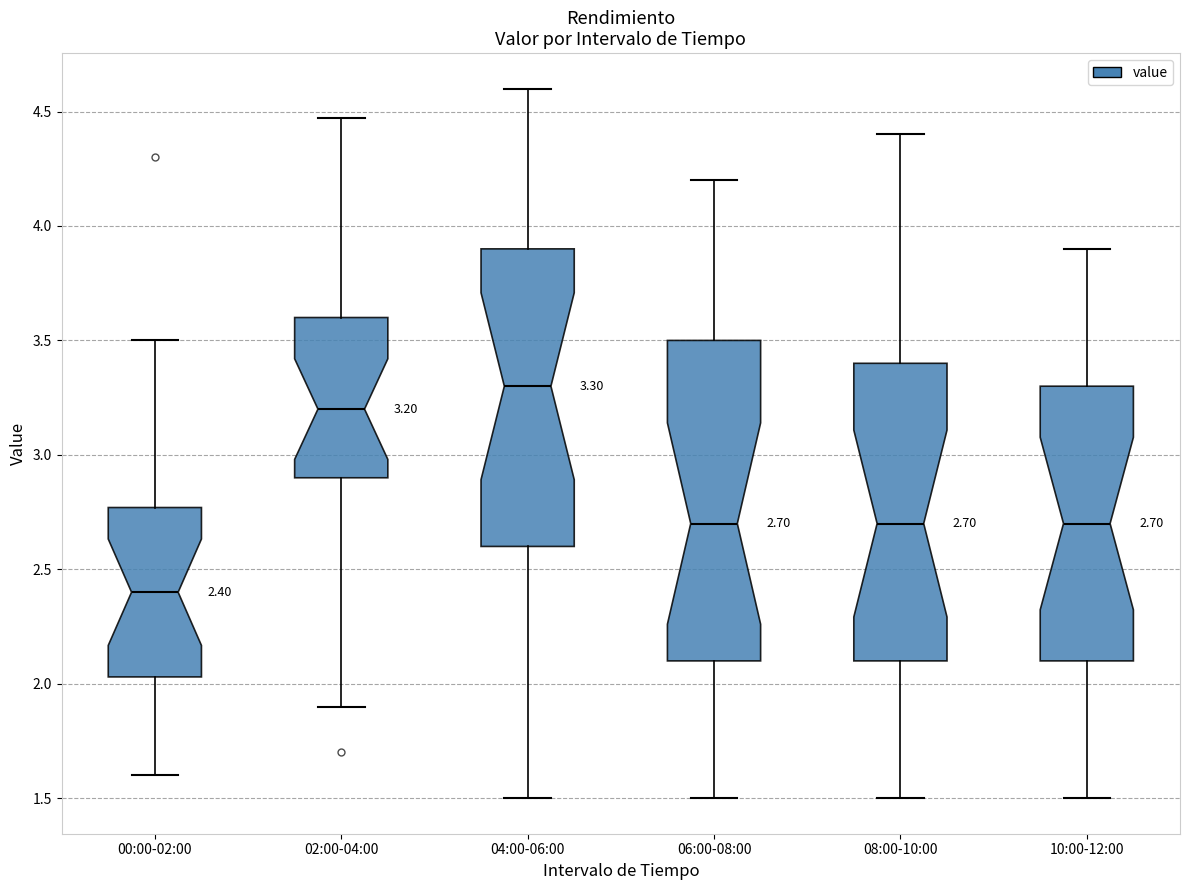

Which box is the tallest, from its lower edge to its upper edge?

06:00-08:00